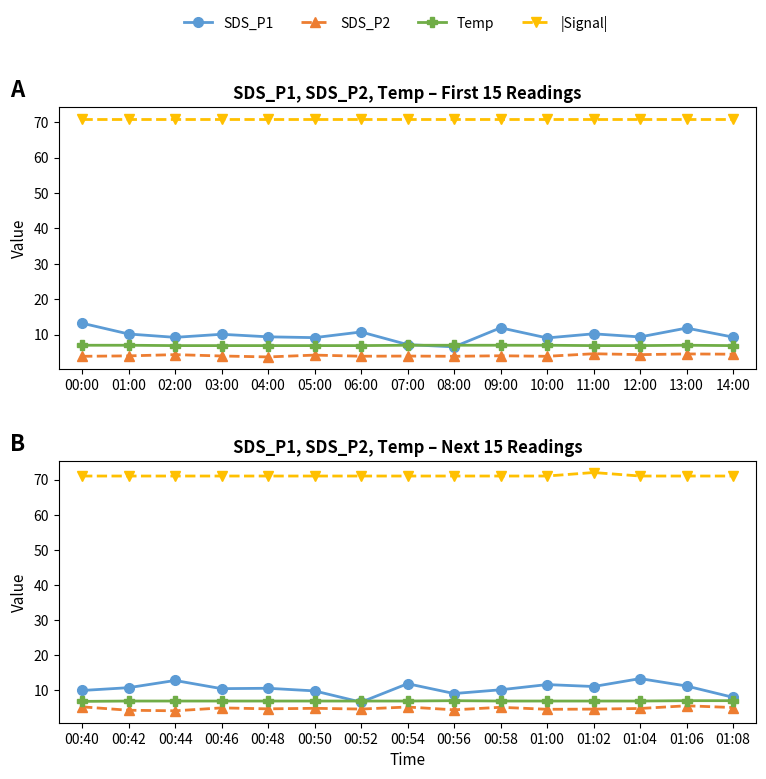

Where is the first local maximum for Temp?

00:56